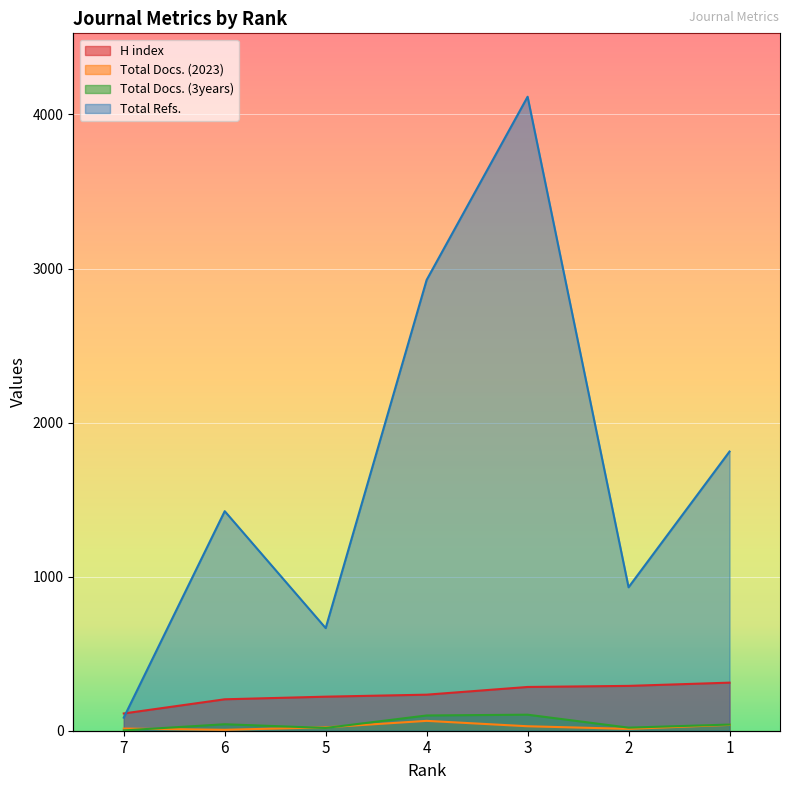

True or false: H index and Total Refs. intersect in this chart.

True